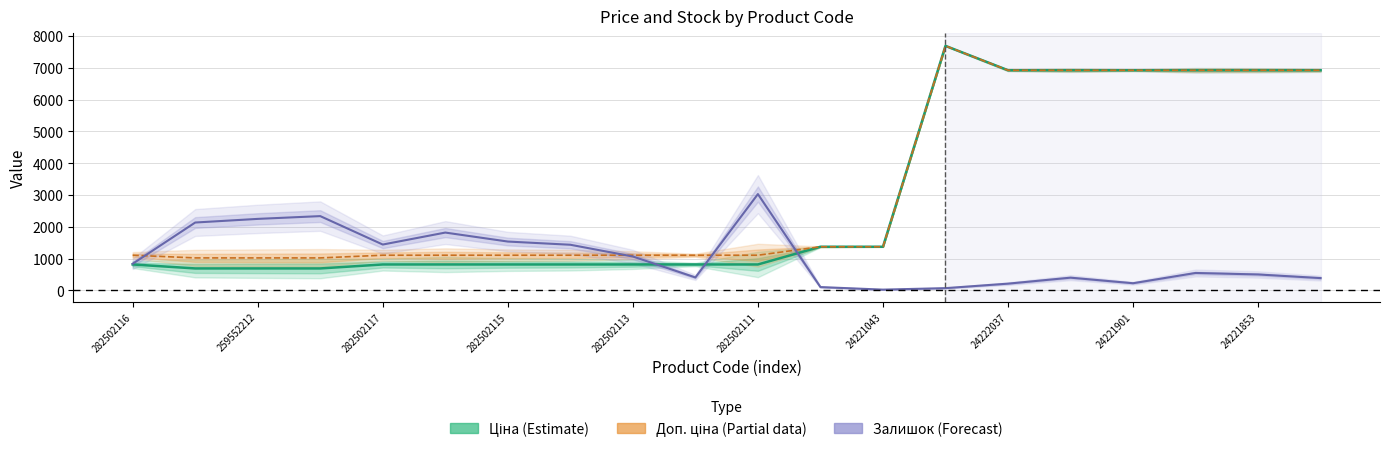

What is the value of the Ціна (Estimate) point at the 13th from the left?

1375.4